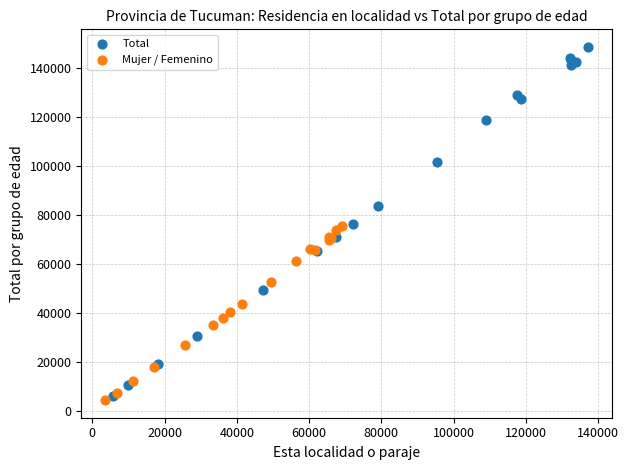

Which series has the largest Y range (max minus min)?

Total